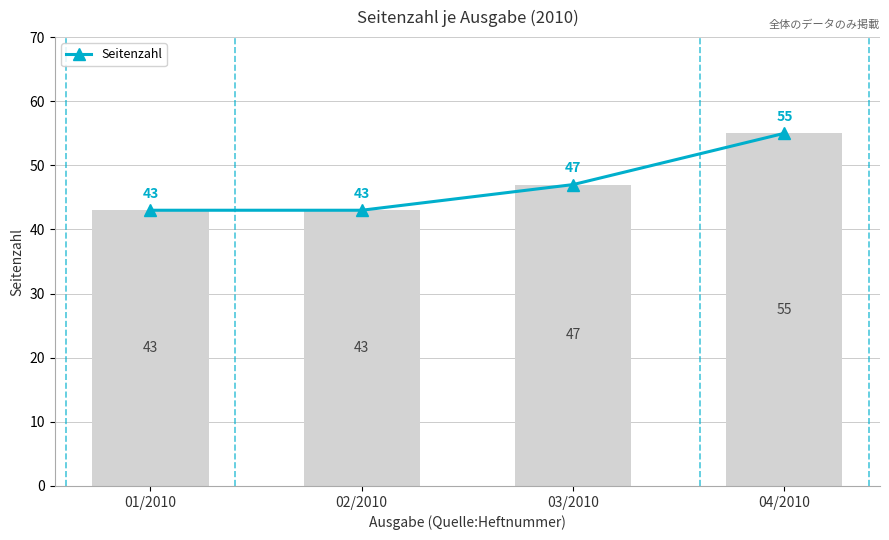

The chart shows a value of 17 at 02/2010. True or false?

False